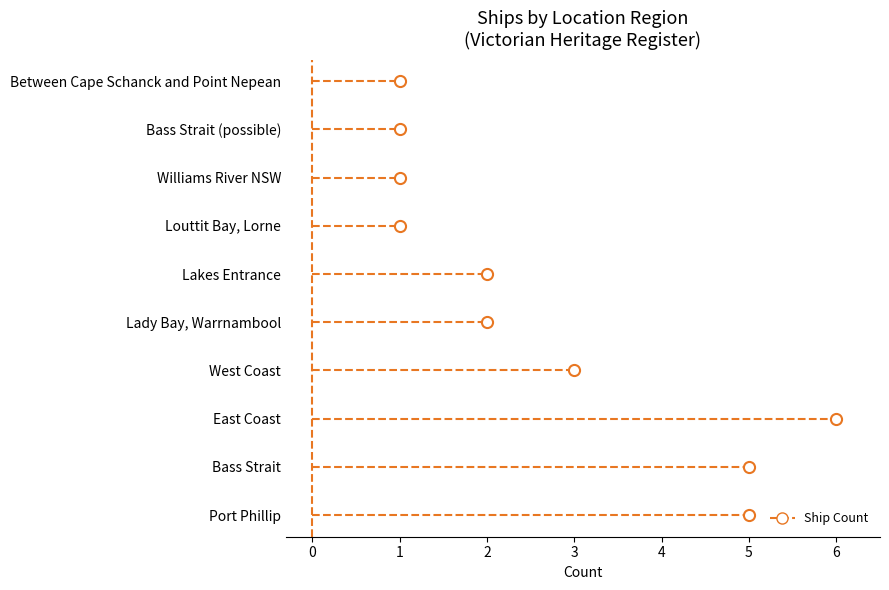

What is the change in value from Lady Bay, Warrnambool to Williams River NSW?

-1